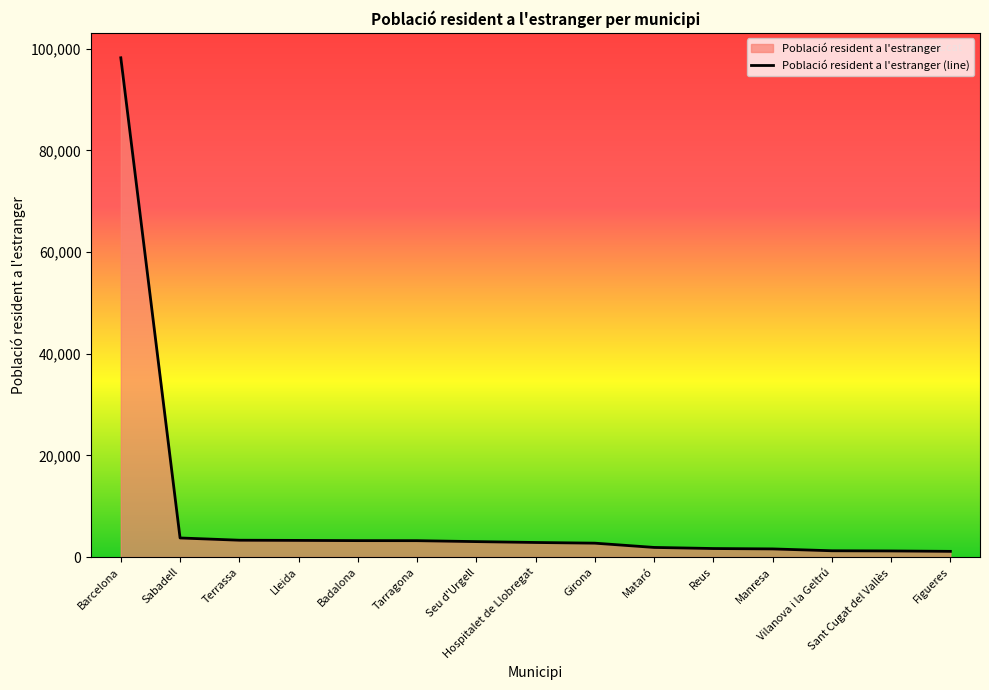

What is the label of the 13th point from the left?

Vilanova i la Geltrú